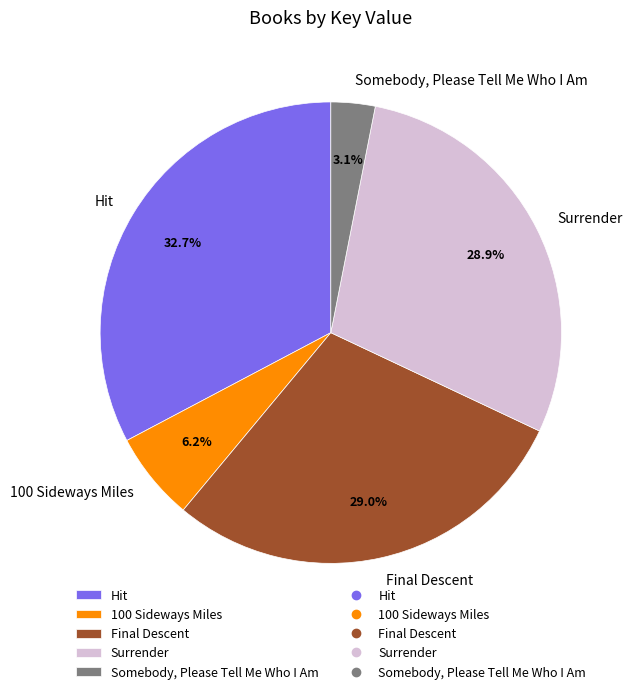

Is it true that Surrender is 38% of the pie?

False